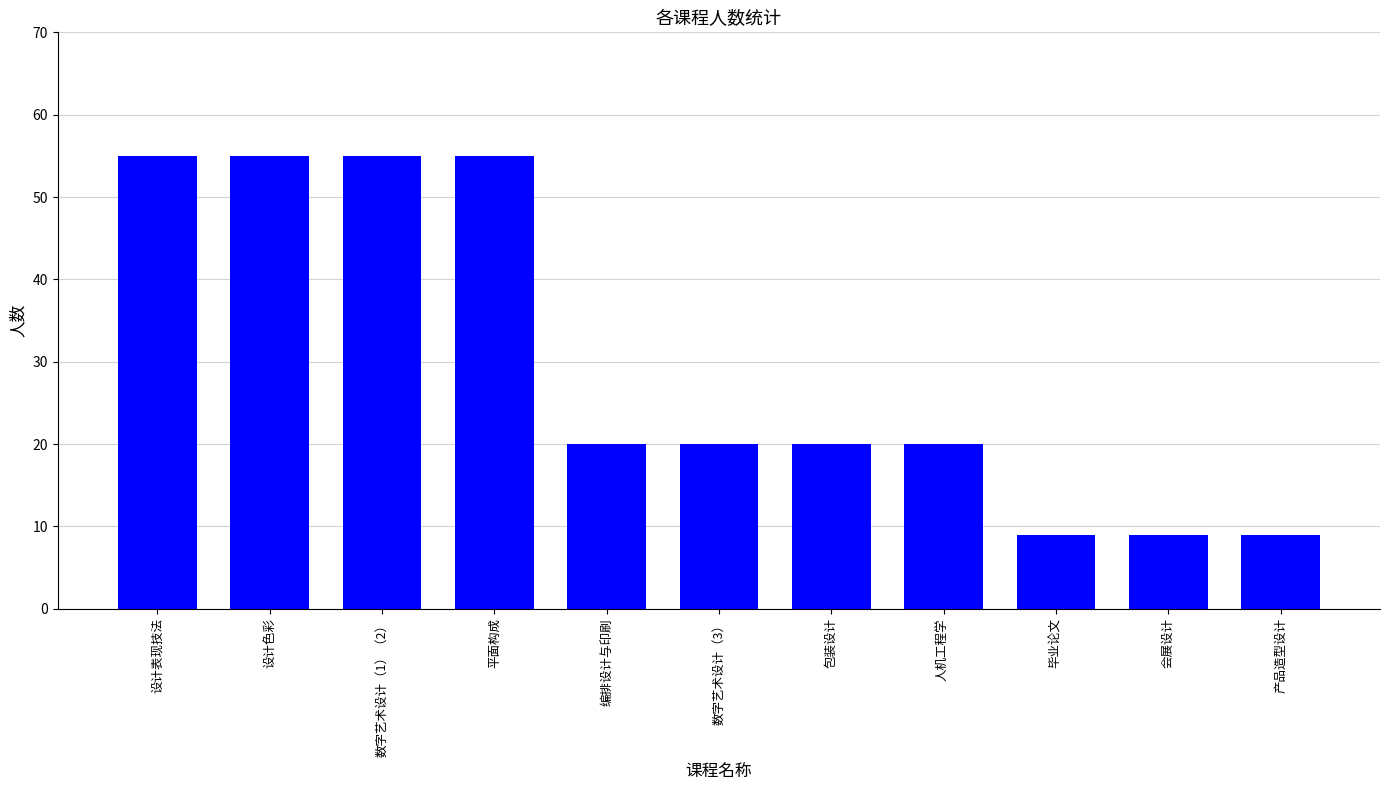

What is the value of the 3rd bar from the left?

55